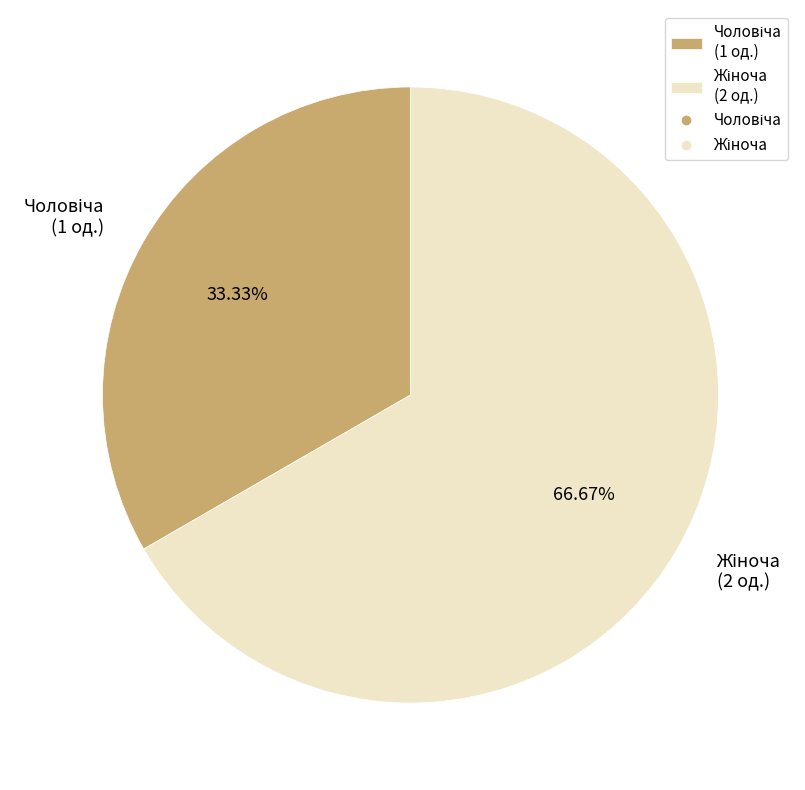

Is there any slice that represents more than half of the pie?

Yes